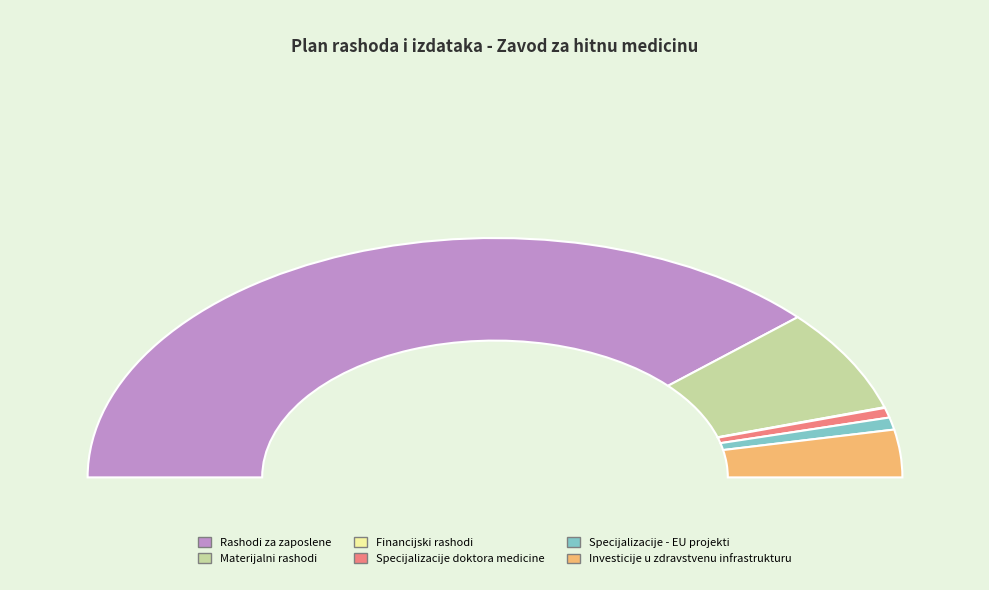

Does any single category account for the majority?

Yes